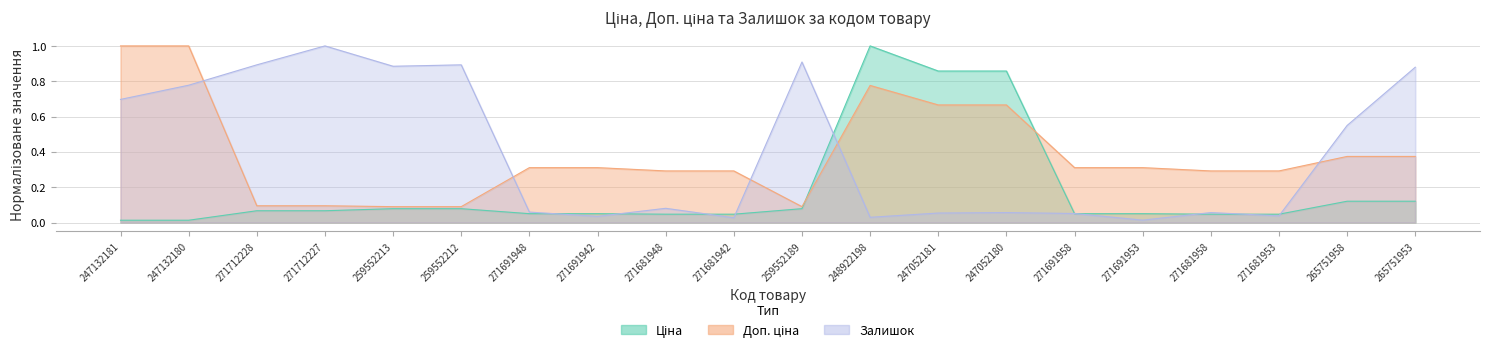

What is the difference between the maximum and minimum values in the Доп. ціна series?

0.9